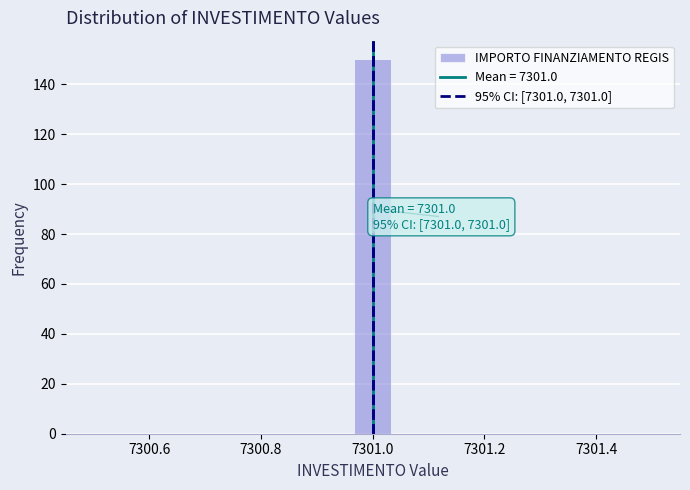

Read against the x-axis, roughly where is the centre of the tallest bar?

7301.00